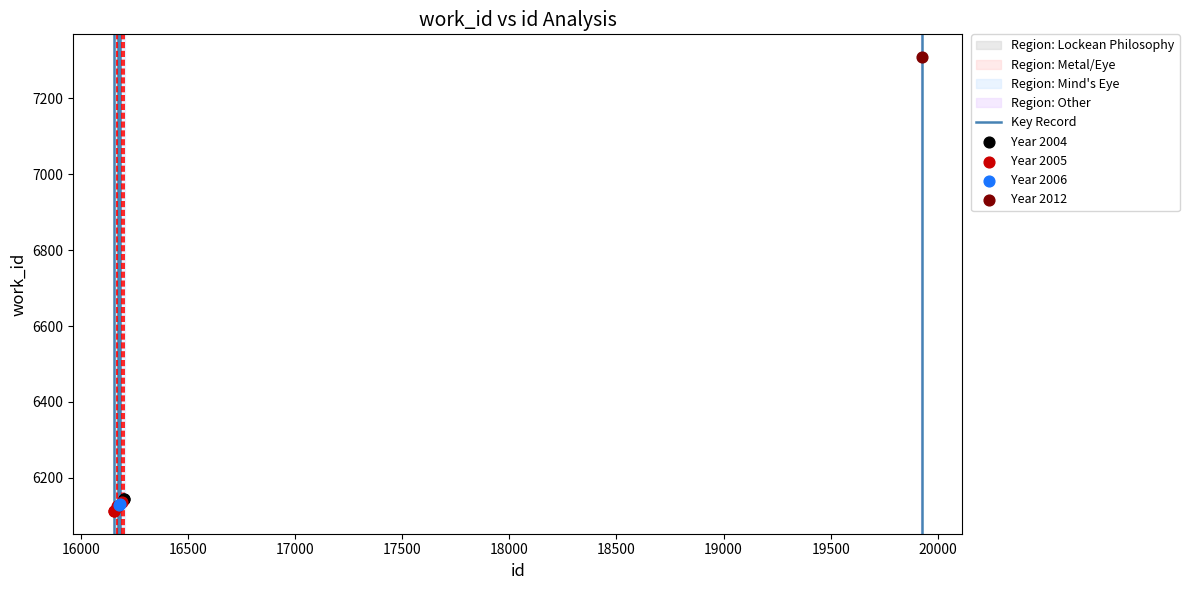

Which series reaches the maximum Y coordinate?

Year 2012